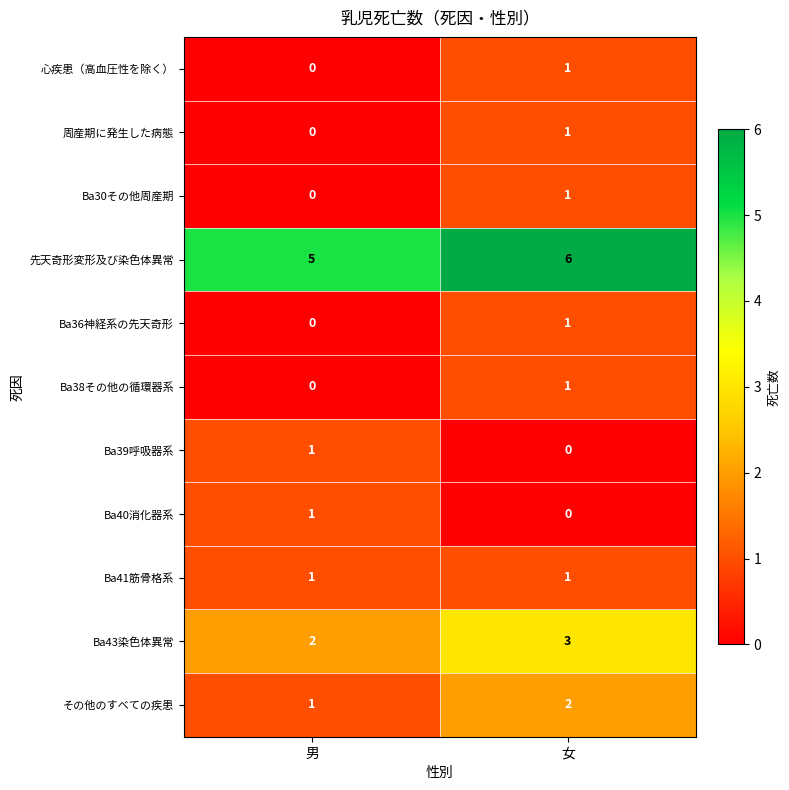

At which category is the sum across all series the highest?

女